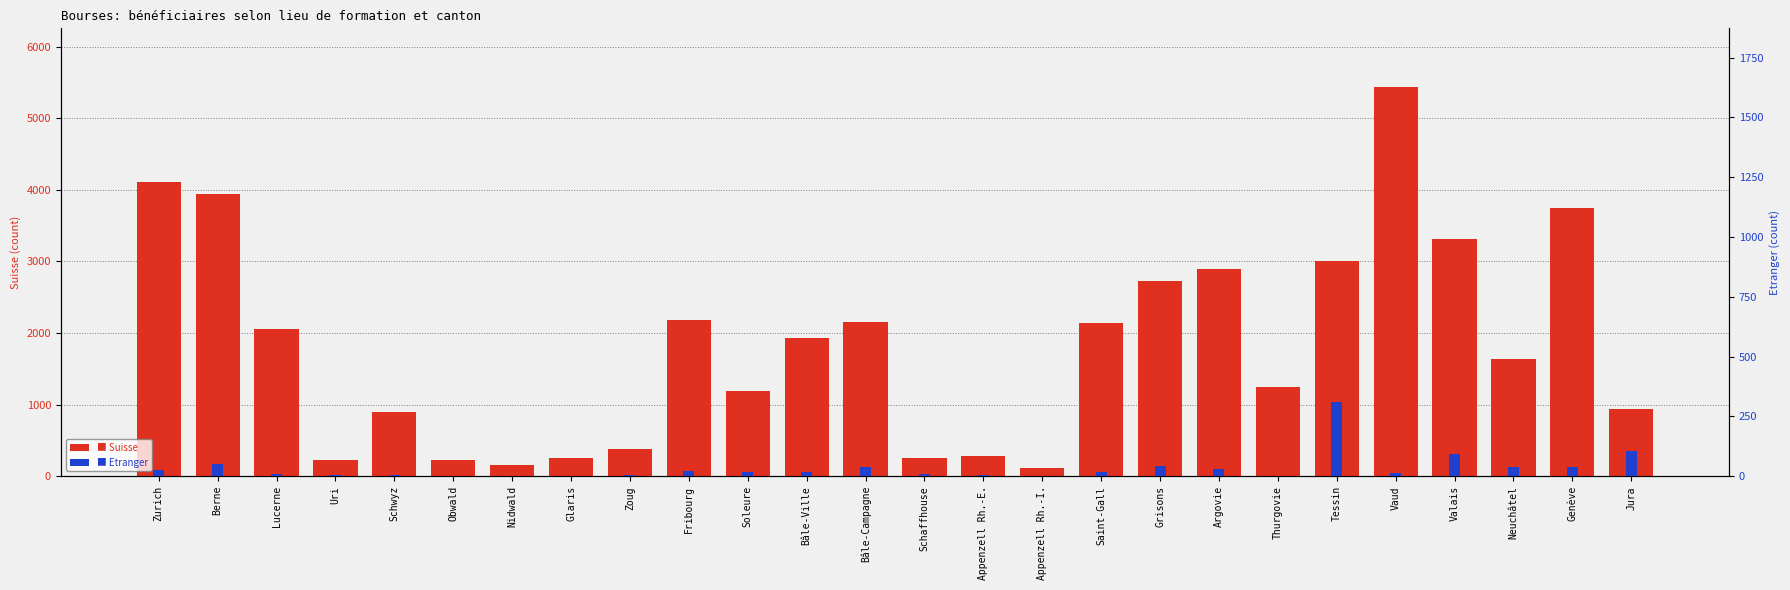

Which label corresponds to the largest value in the chart?

Vaud